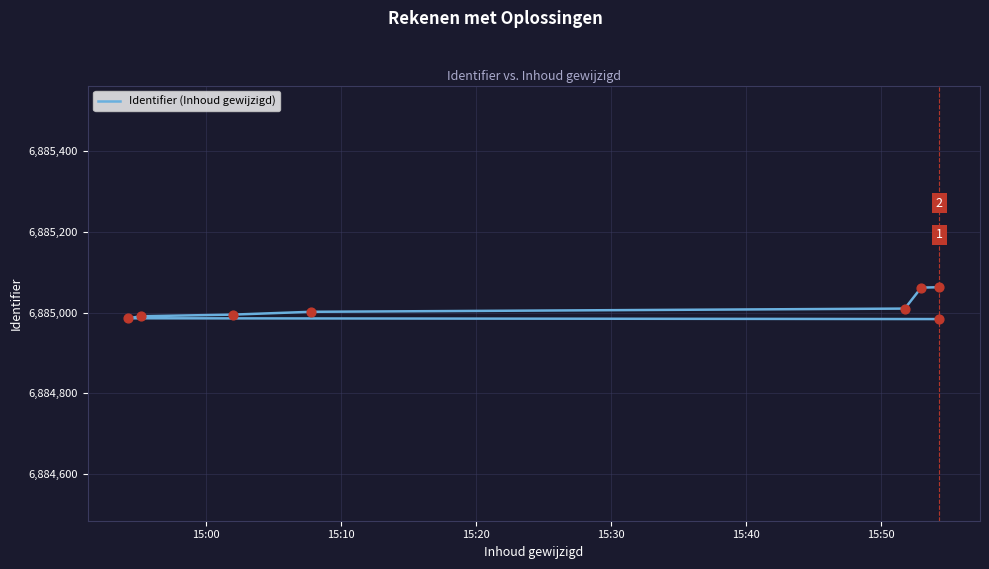

Approximately how many times larger is the value at 15:30 compared to 15:50?

1.0